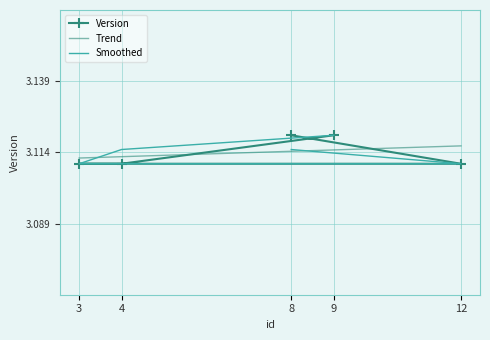

Rank the categories by value from lowest to highest.

12, 3, 4, 8, 9